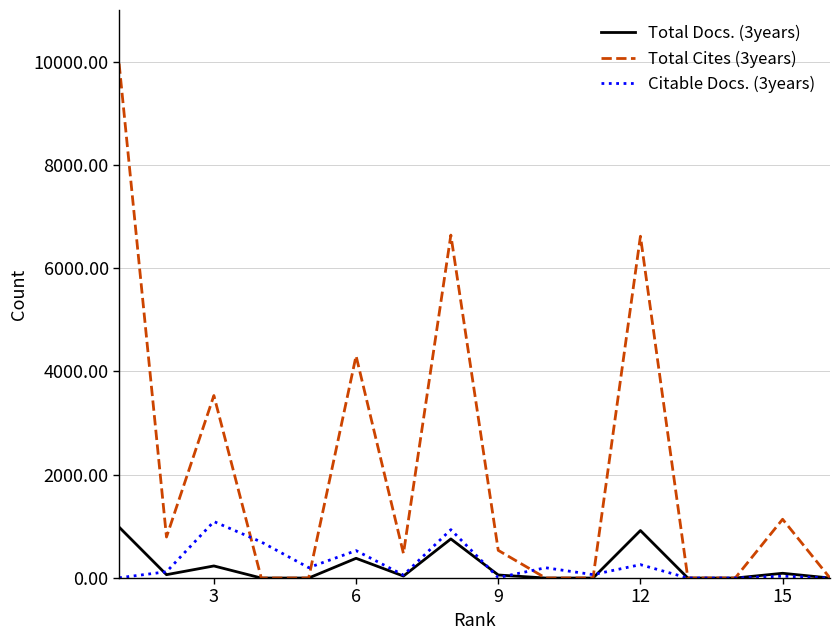

Count the number of categories in the chart.

16